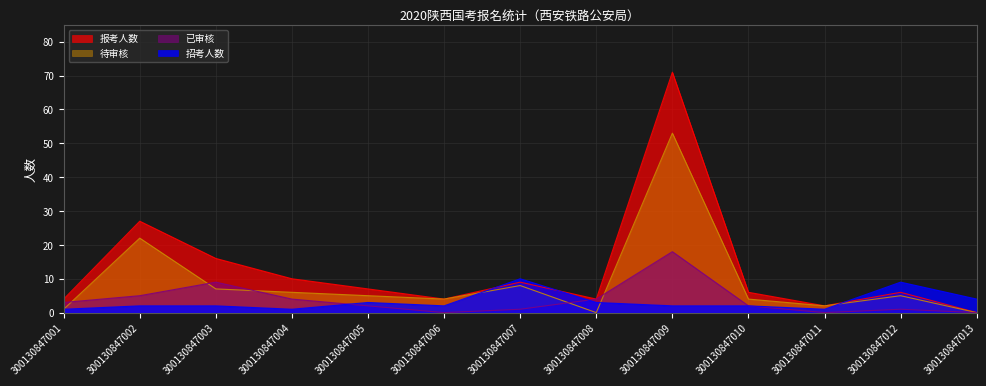

Which has a higher value, 300130847005 or 300130847004?

300130847004